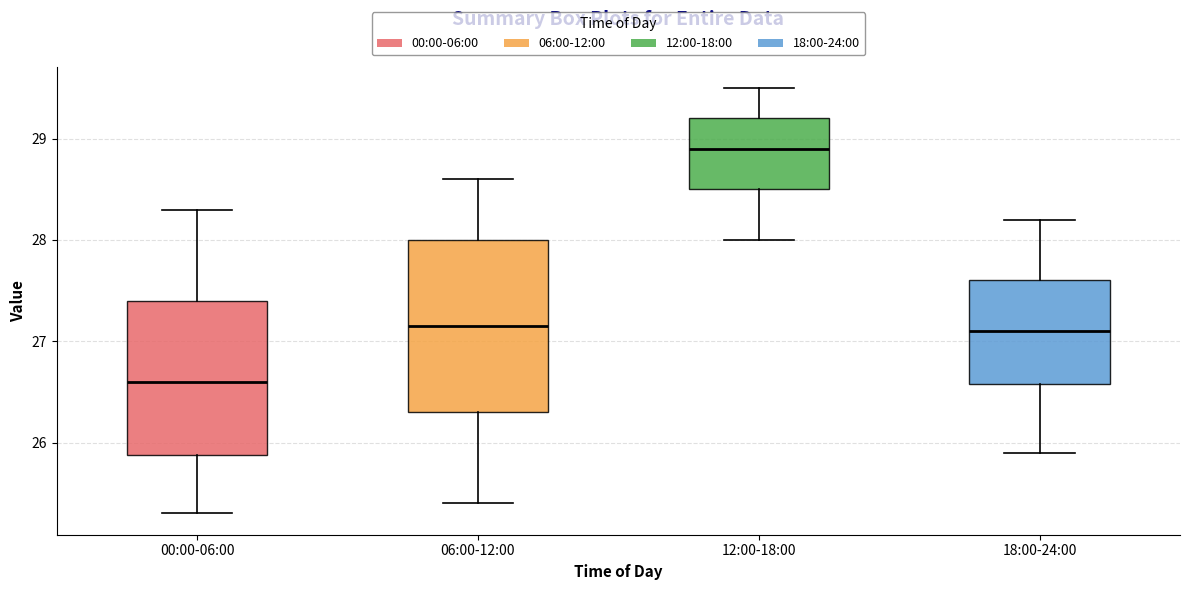

Where does the median line of the box for 00:00-06:00 sit on the y-axis? The values are not printed on the chart, so give them approximately, as read against the axis.

26.6